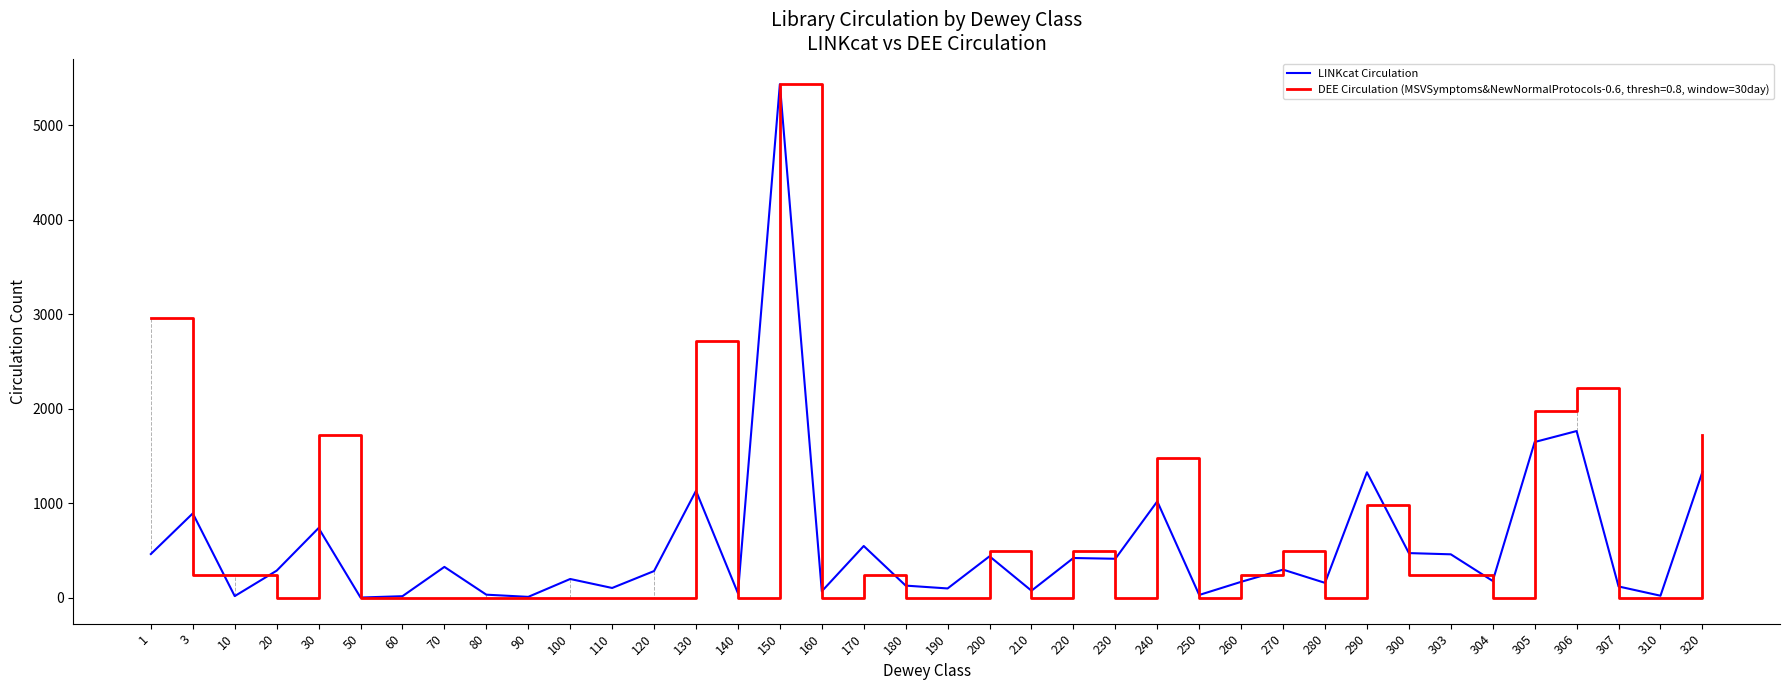

Which series has the largest range (max minus min)?

DEE Circulation (MSVSymptoms&NewNormalProtocols-0.6, thresh=0.8, window=30day)